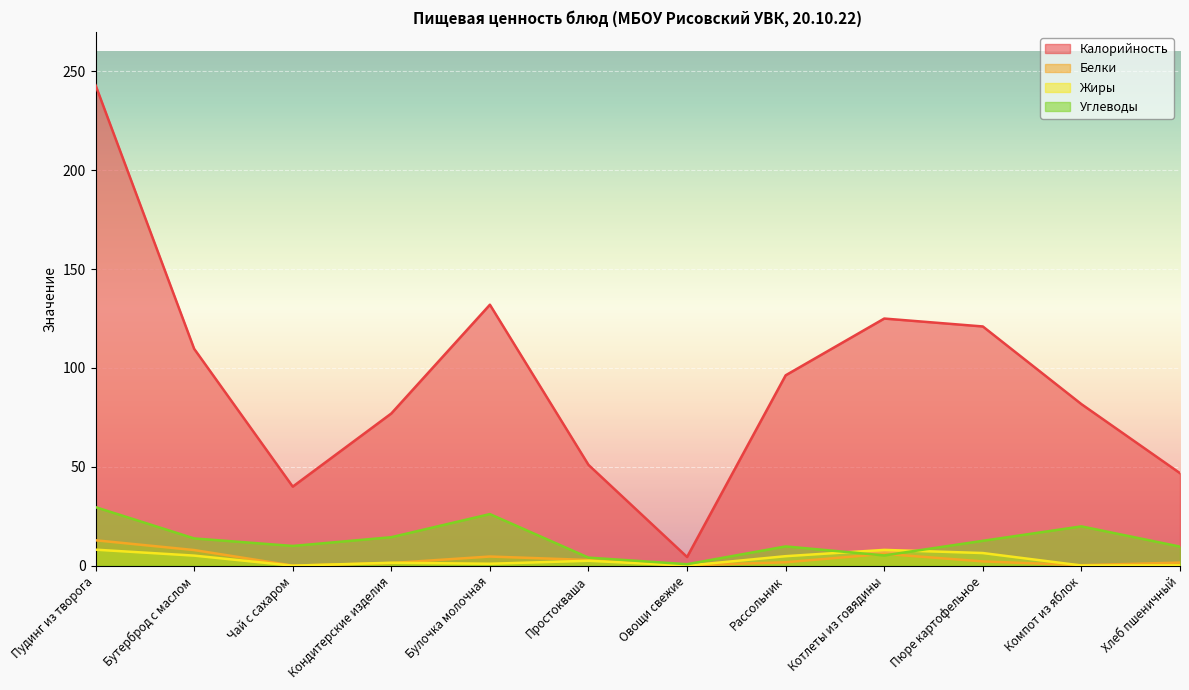

The value of Белки at Бутерброд с маслом is 7.9. True or false?

True